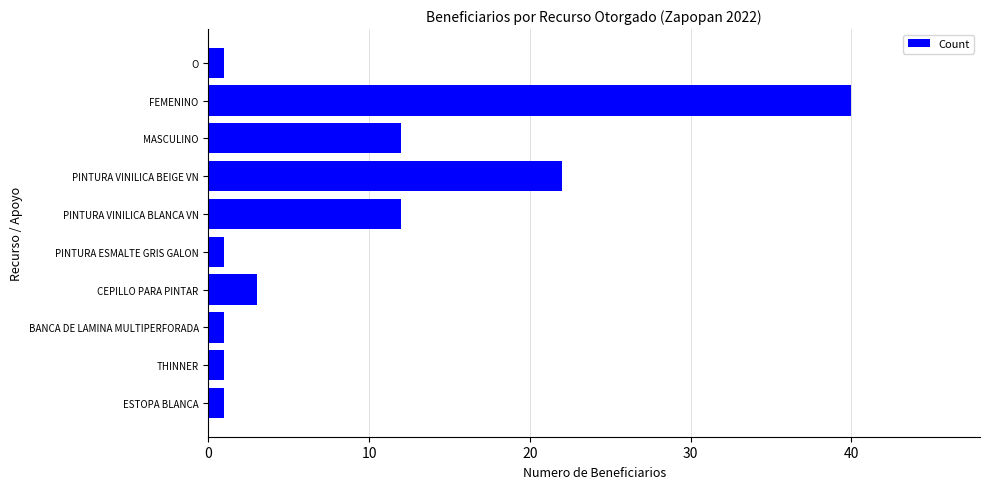

What is the greatest value displayed?

40